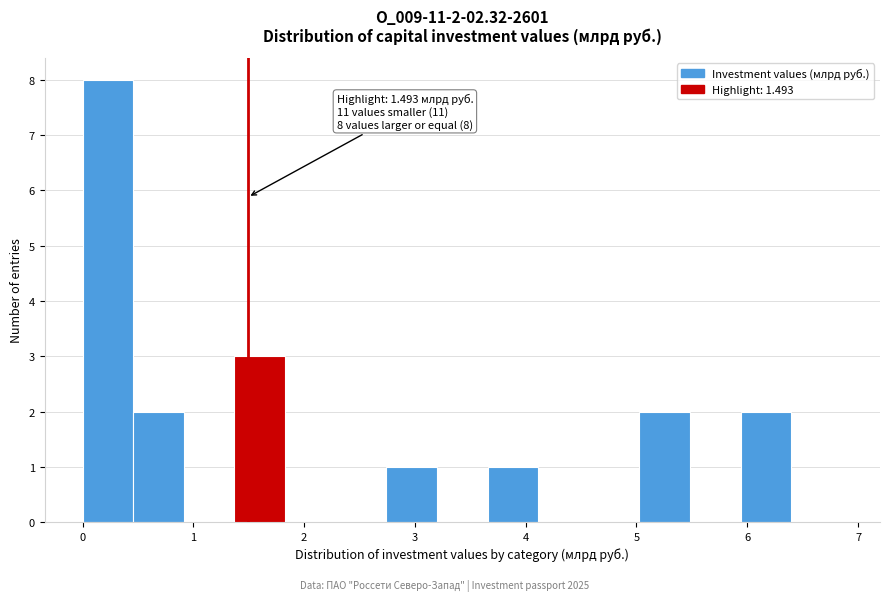

Which range on the x-axis has the tallest bar?

0.0 to 0.5